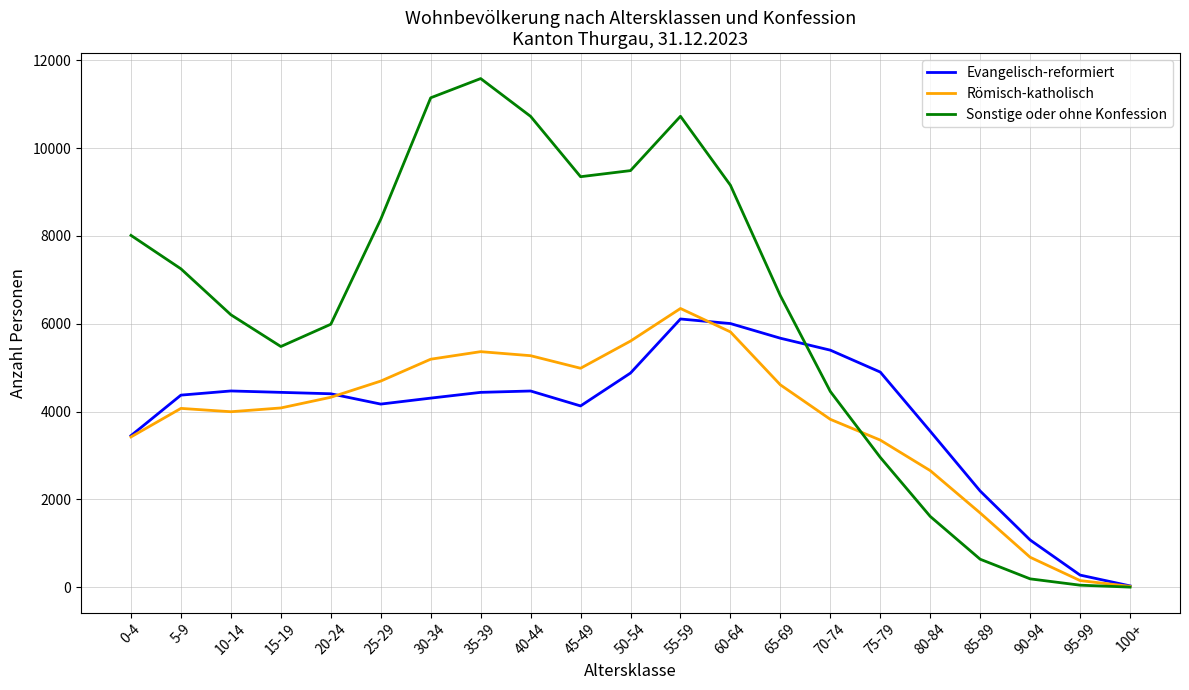

Which series has the largest total across all categories?

Sonstige oder ohne Konfession